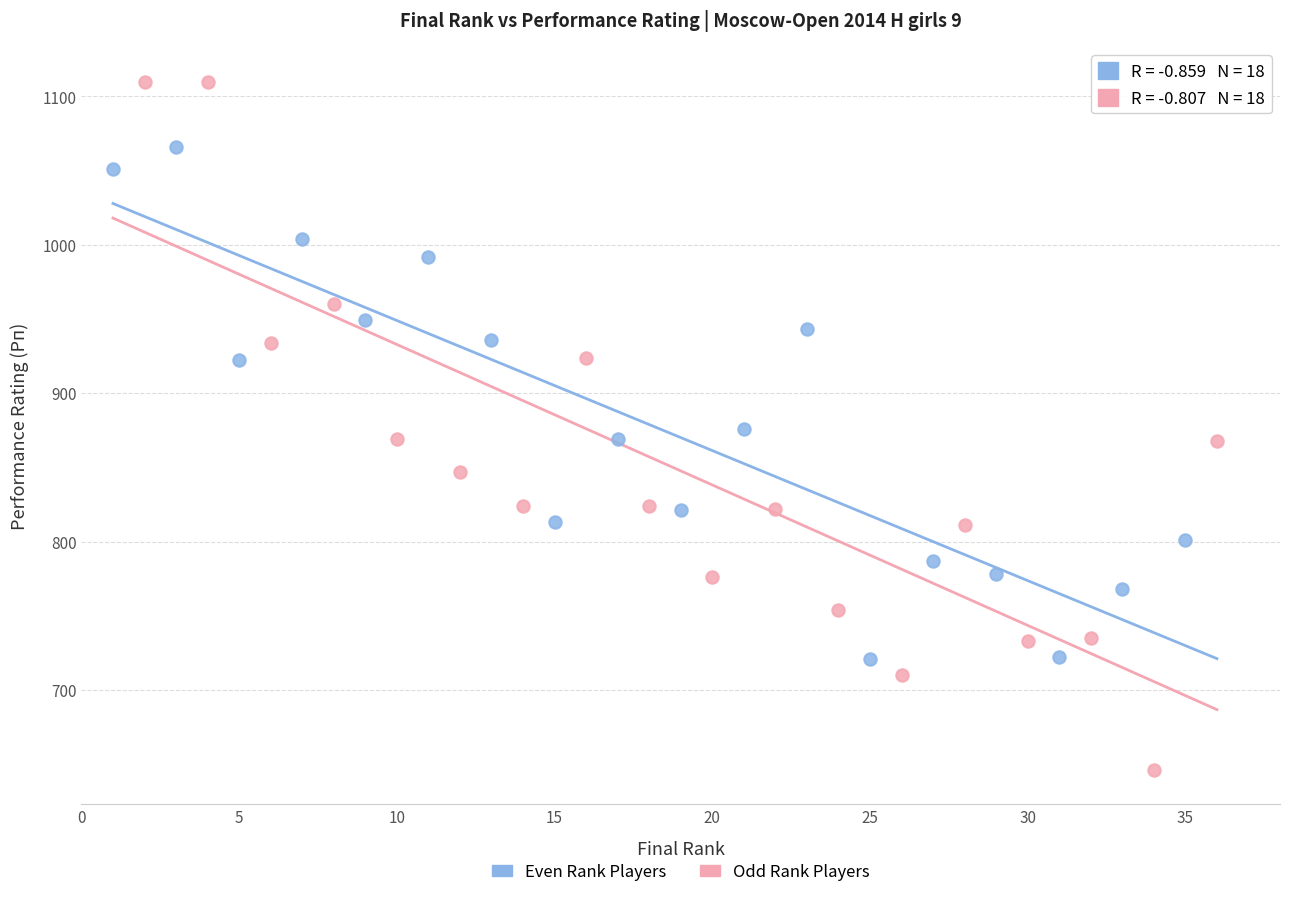

Which series reaches the maximum Y coordinate?

Odd Rank Players